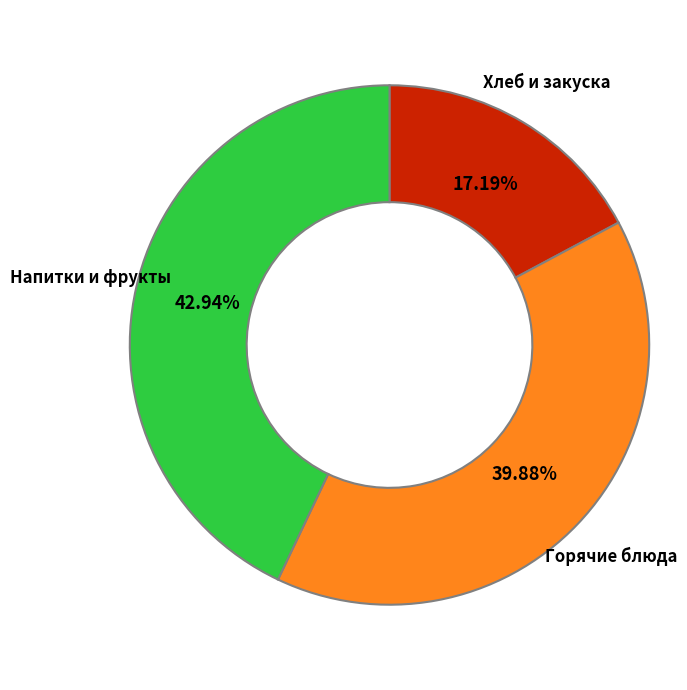

Between Горячие блюда and Хлеб и закуска, which is larger?

Горячие блюда